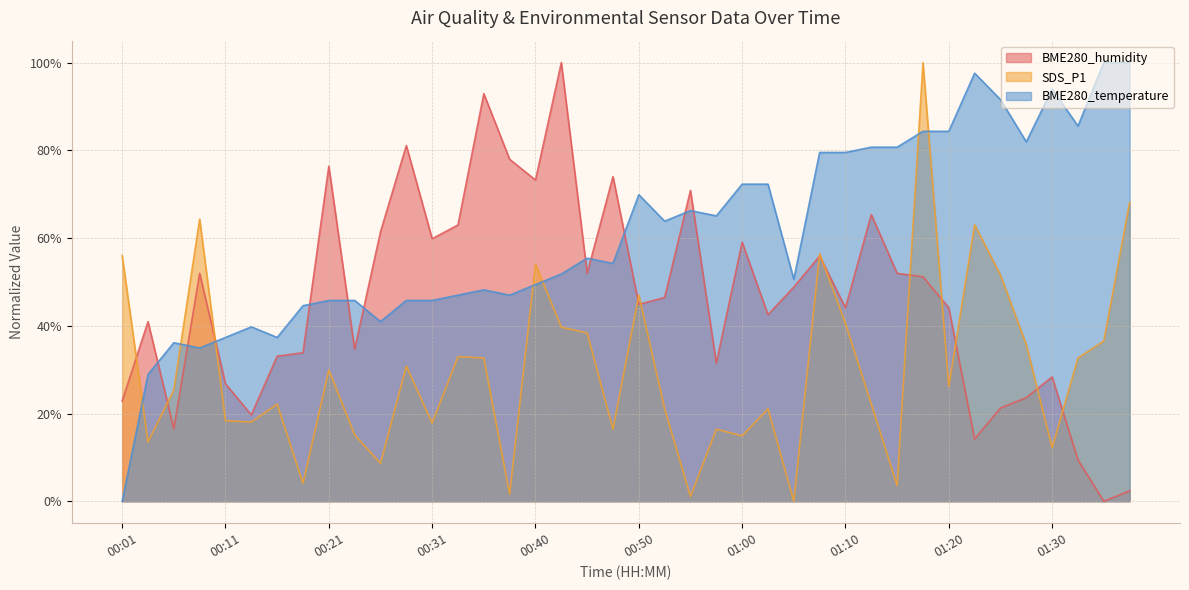

List the labels in order of SDS_P1 value, smallest first.

01:05, 00:55, 00:38, 01:15, 00:19, 00:26, 01:30, 00:04, 01:00, 00:23, 00:48, 00:58, 00:31, 00:14, 00:11, 00:53, 01:03, 00:16, 01:12, 00:06, 01:20, 00:21, 00:28, 00:36, 01:32, 00:33, 01:27, 01:35, 00:45, 00:43, 01:10, 00:50, 01:25, 00:40, 00:01, 01:08, 01:22, 00:09, 01:37, 01:17